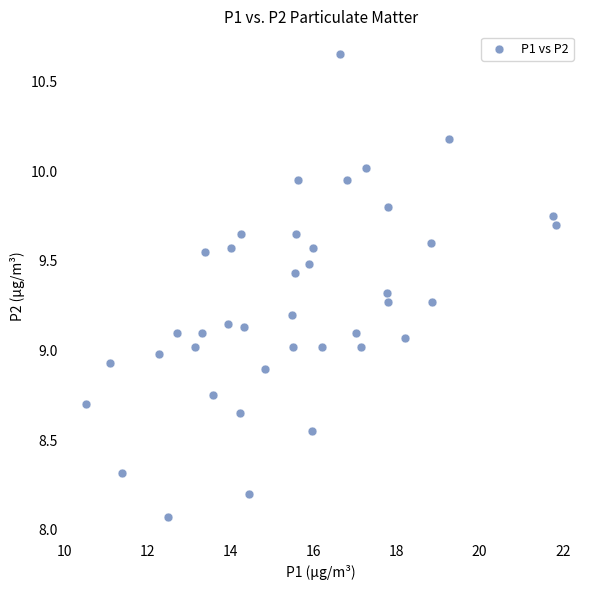

What is the range of Y values (max minus min)?

2.6